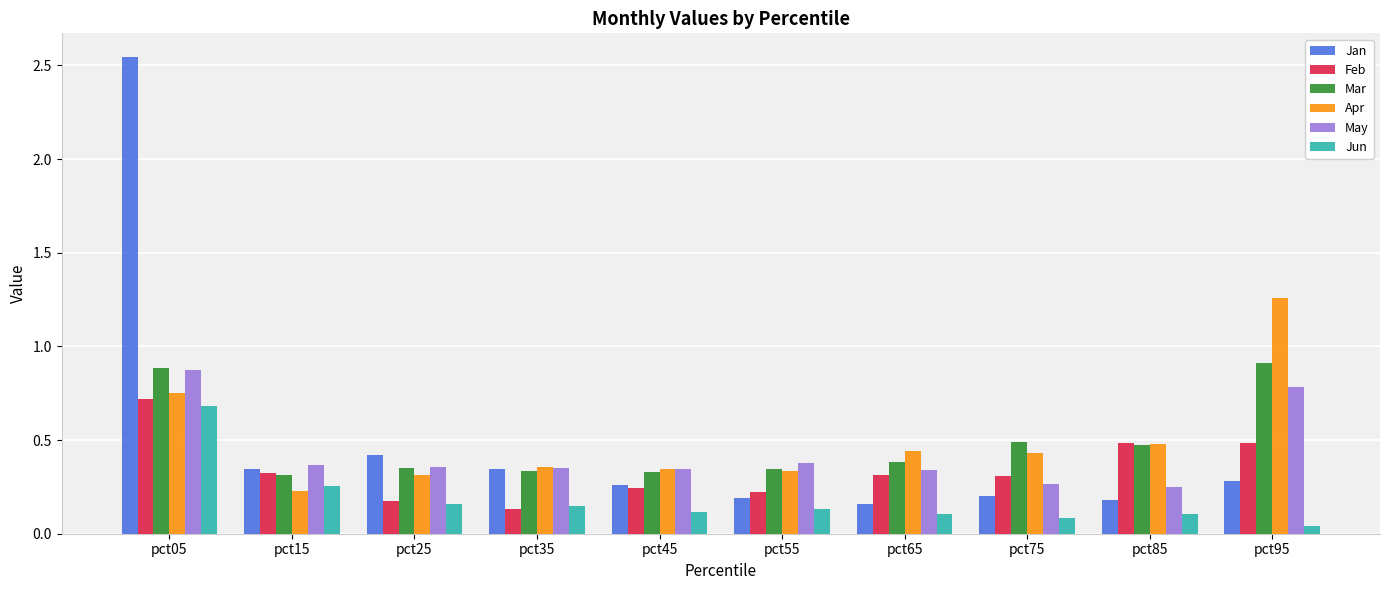

True or false: Mar has a value of 0.3 at pct15.

True